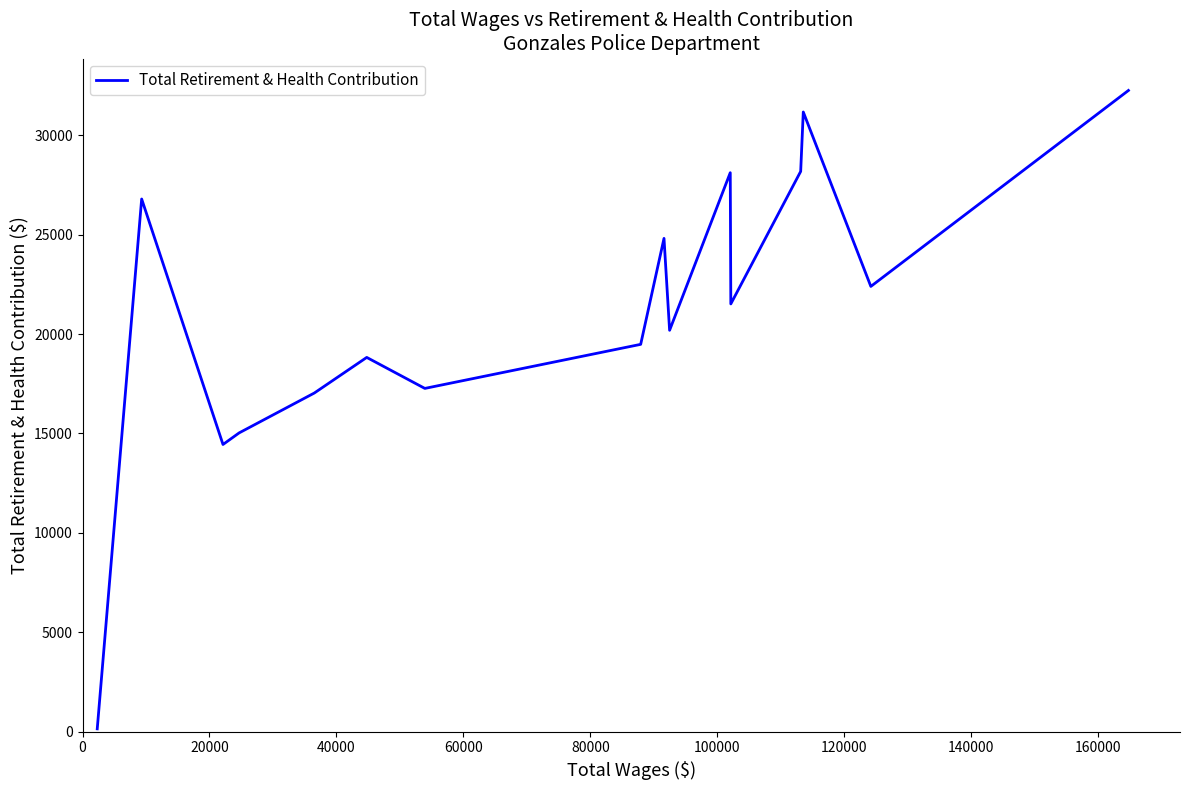

What is the difference between the maximum and minimum values?

32108